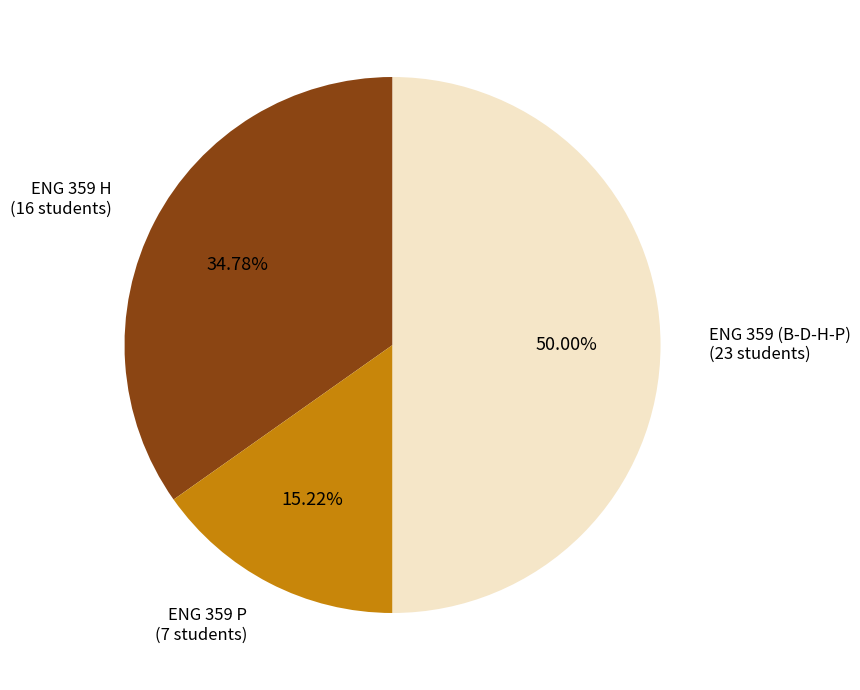

Is the sum of ENG 359 P (7 students) and ENG 359 (B-D-H-P) (23 students) greater than half?

Yes